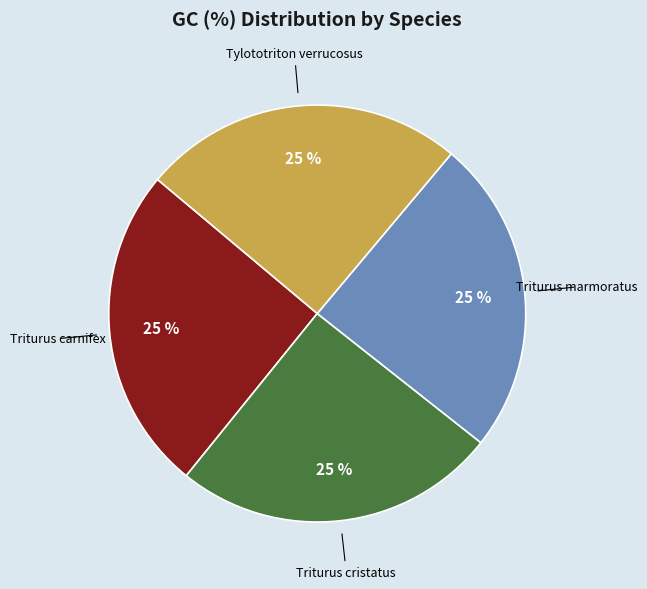

What is the ratio of the value at Tylototriton verrucosus to the value at Triturus marmoratus?

1.0